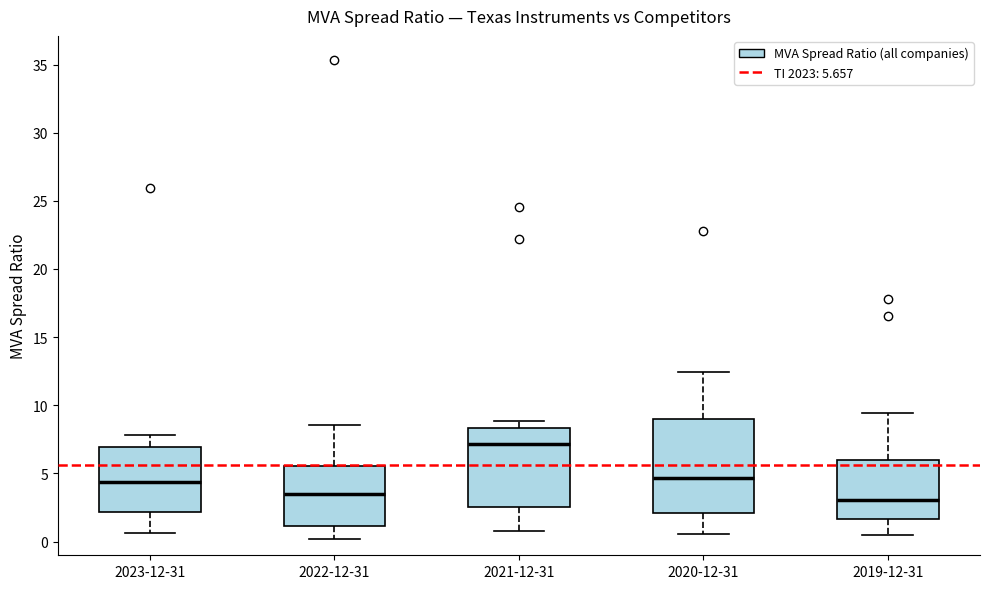

Which box is the tallest, from its lower edge to its upper edge?

2020-12-31